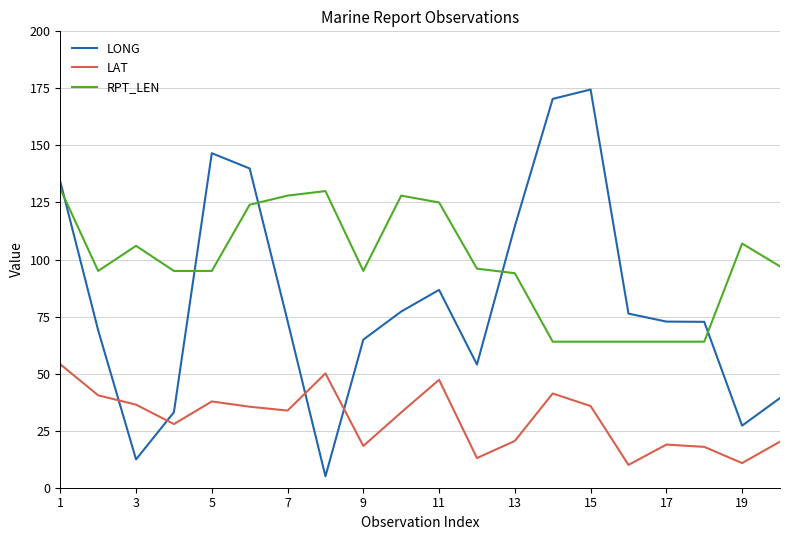

Which series has the largest total across all categories?

RPT_LEN